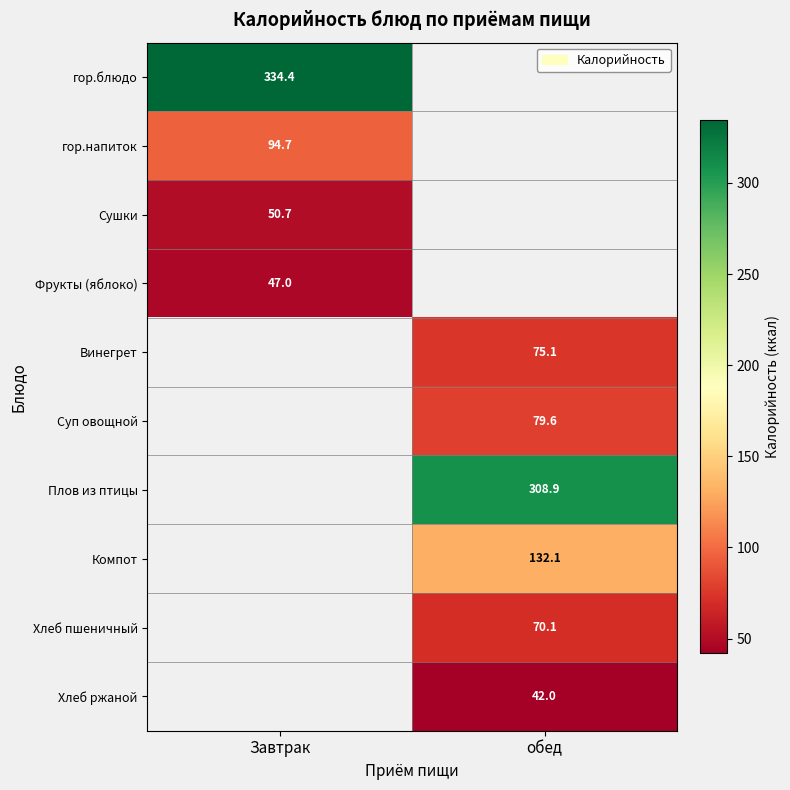

What is the difference between the highest and lowest values at Завтрак?

287.4